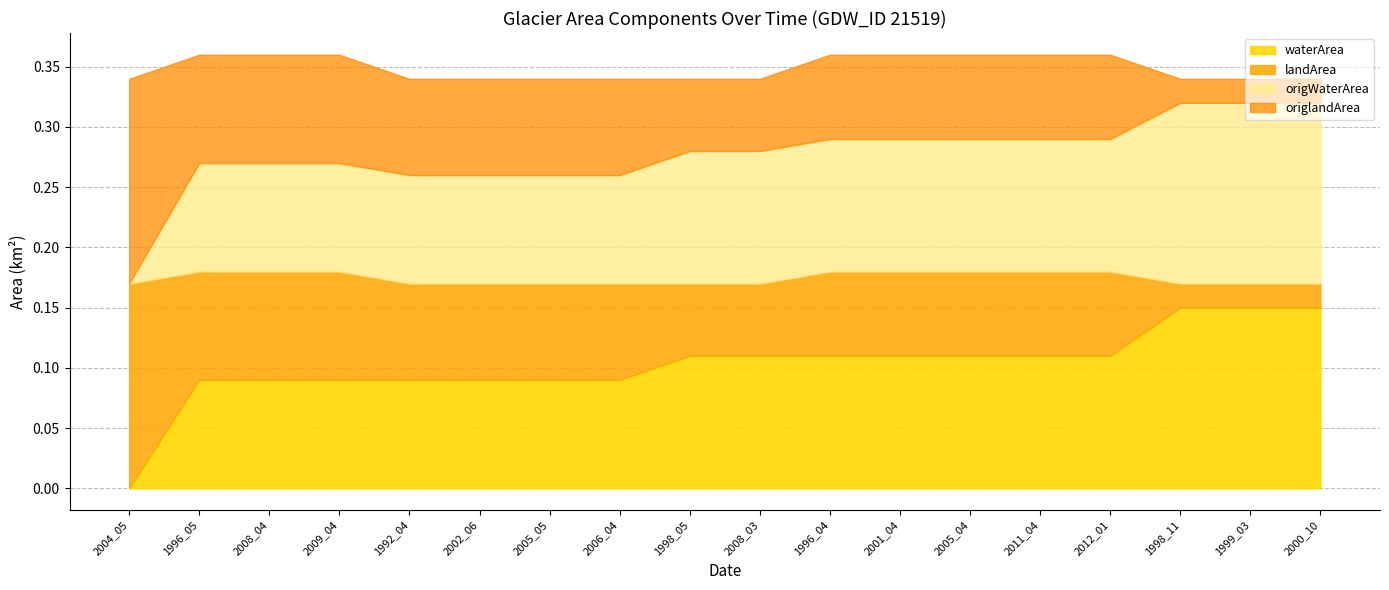

What position from the right is 2008_04?

16